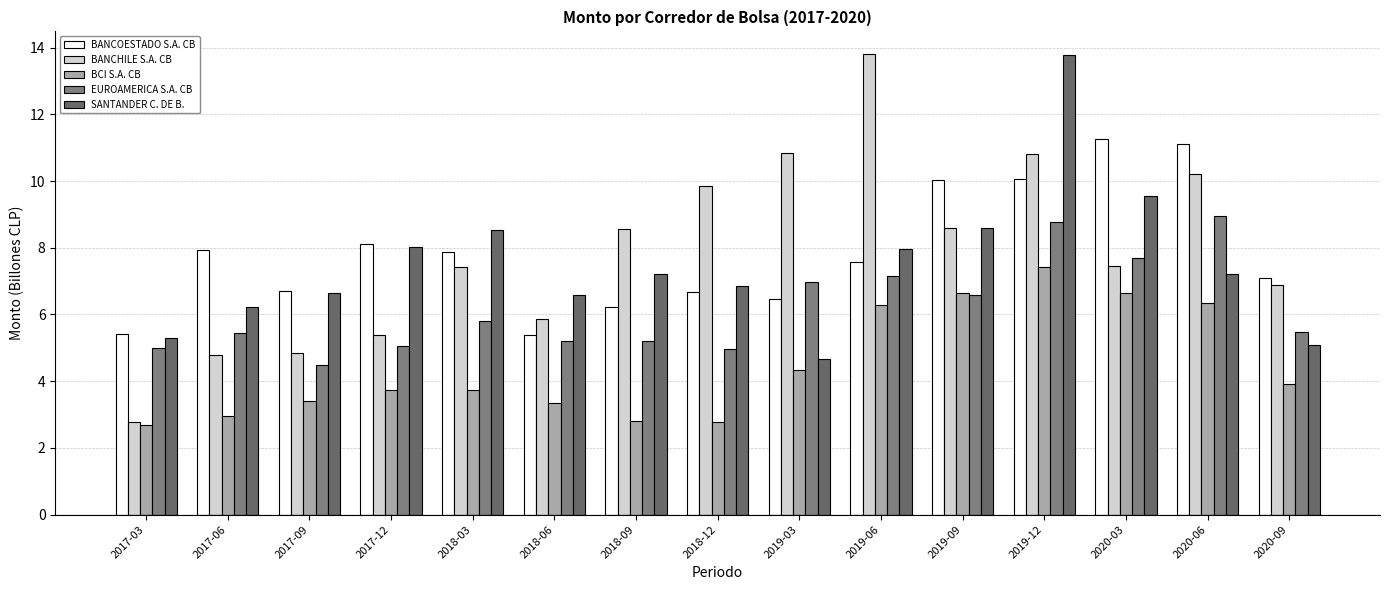

The value of EUROAMERICA S.A. CB at 2020-06 is 15.8. True or false?

False